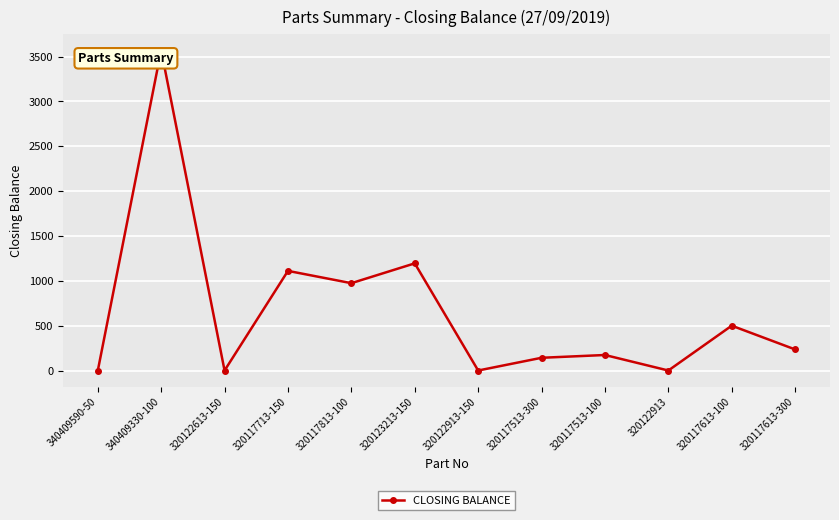

What is the ratio of the value at 320117613-300 to the value at 340409330-100?

0.1